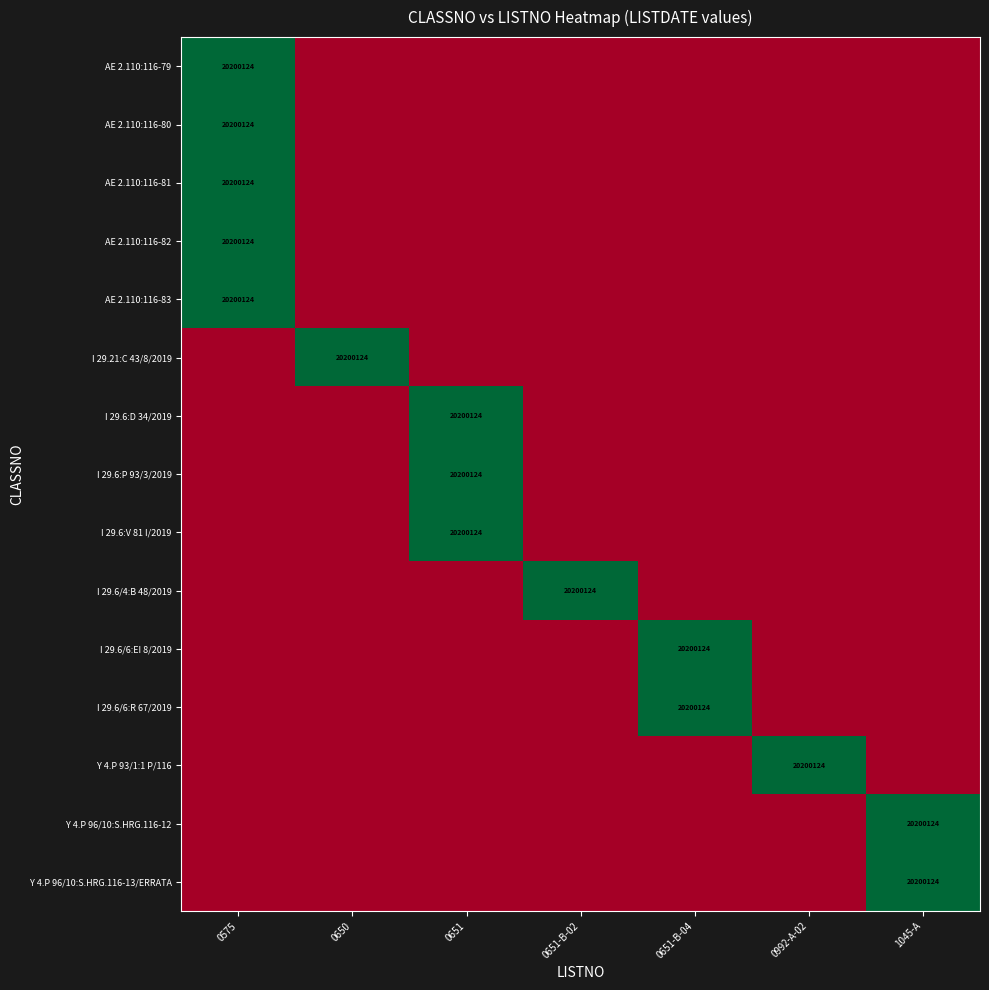

Which series has the largest total across all categories?

AE 2.110:116-79